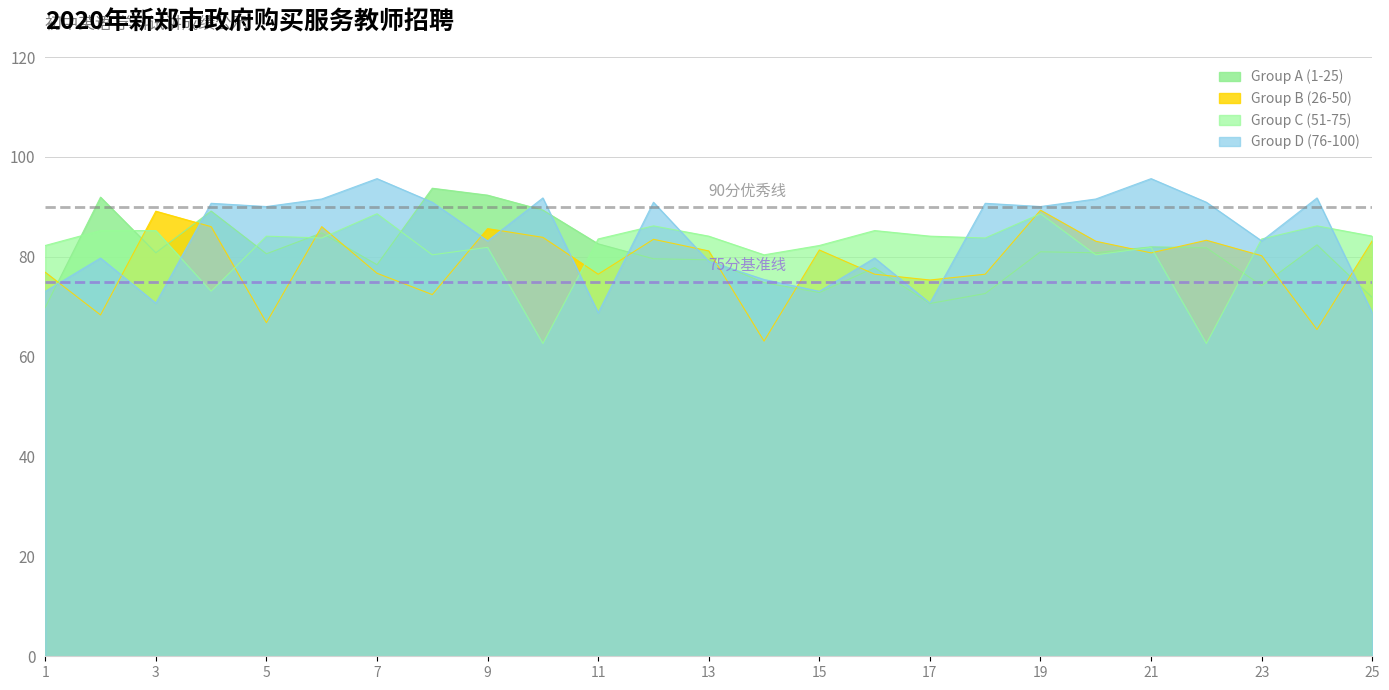

In Group D (76-100), how many points are higher than both neighbors (excluding endpoints)?

9